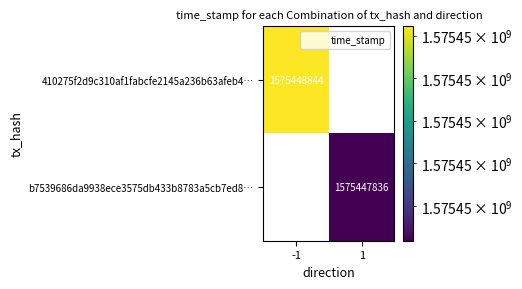

How many values in 410275f2d9c310af1fabcfe2145a236b63afeb4 are above zero?

1